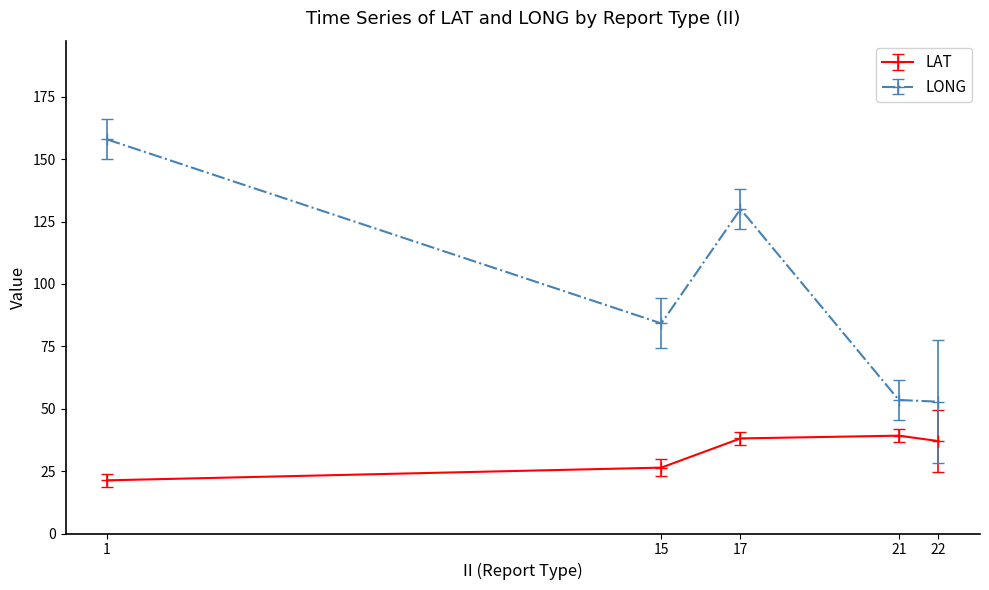

Count the number of data series in this chart.

2